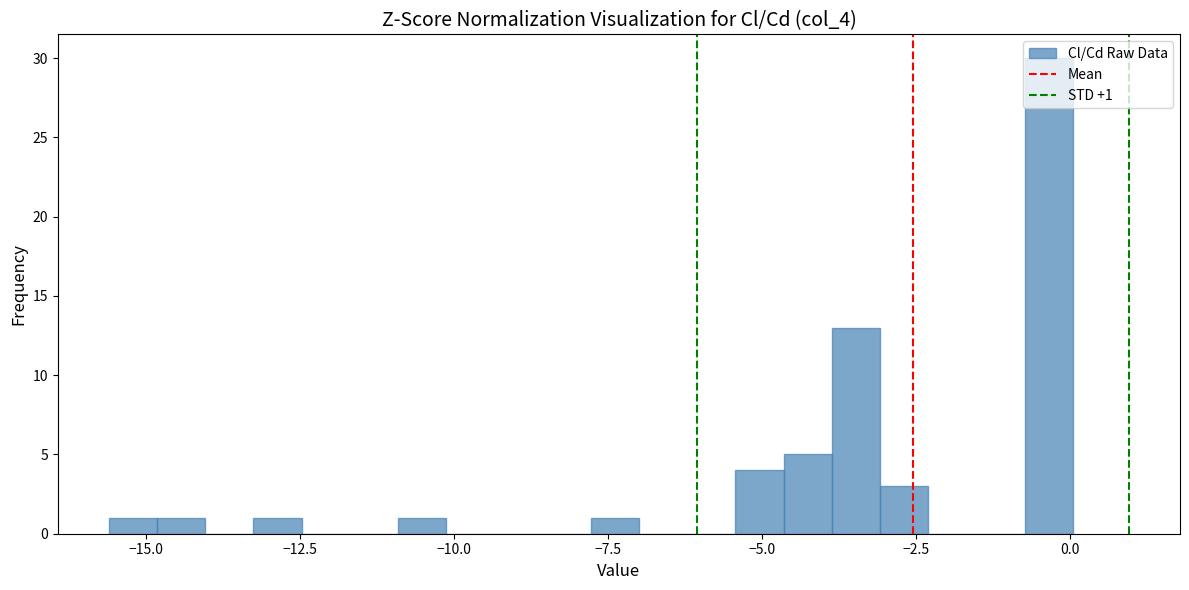

Around what value on the x-axis is the tallest bar? Give the approximate position of its centre, as read against the axis.

-0.5